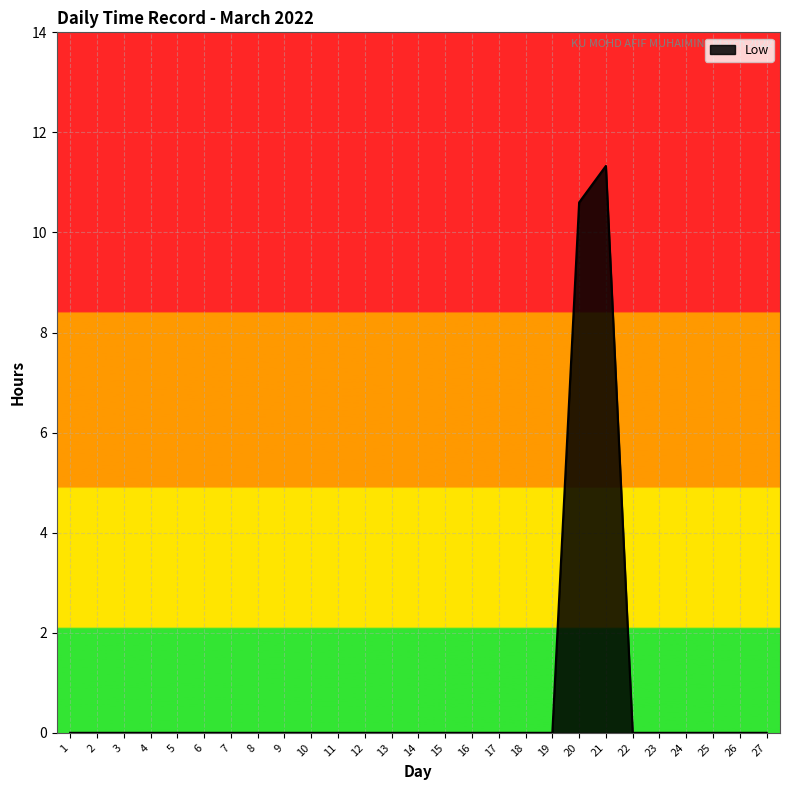

What is the sum of all values?

21.9